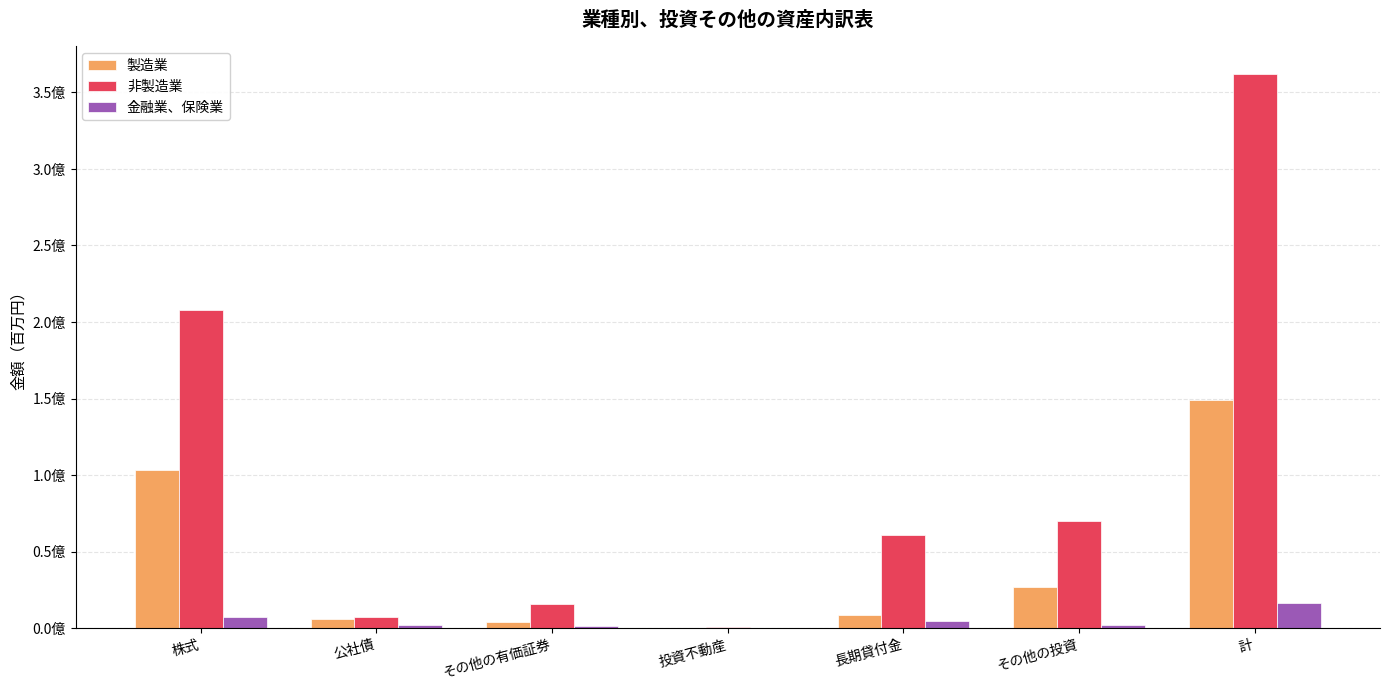

What are all the series names shown in the legend?

製造業, 非製造業, 金融業、保険業